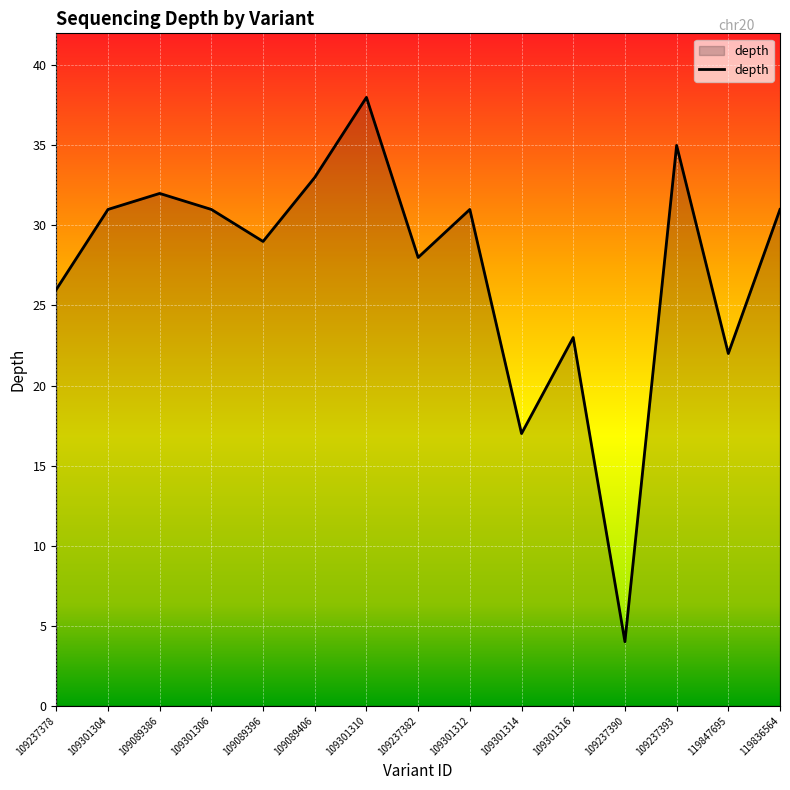

Between 109089386 and 109301310, which is larger?

109301310